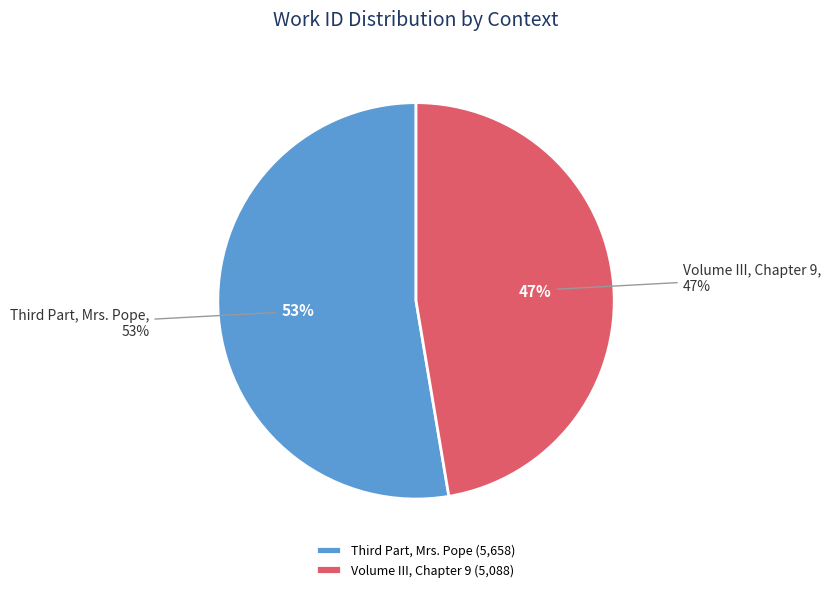

Is it true that Volume III, Chapter 9 is 54% of the pie?

False